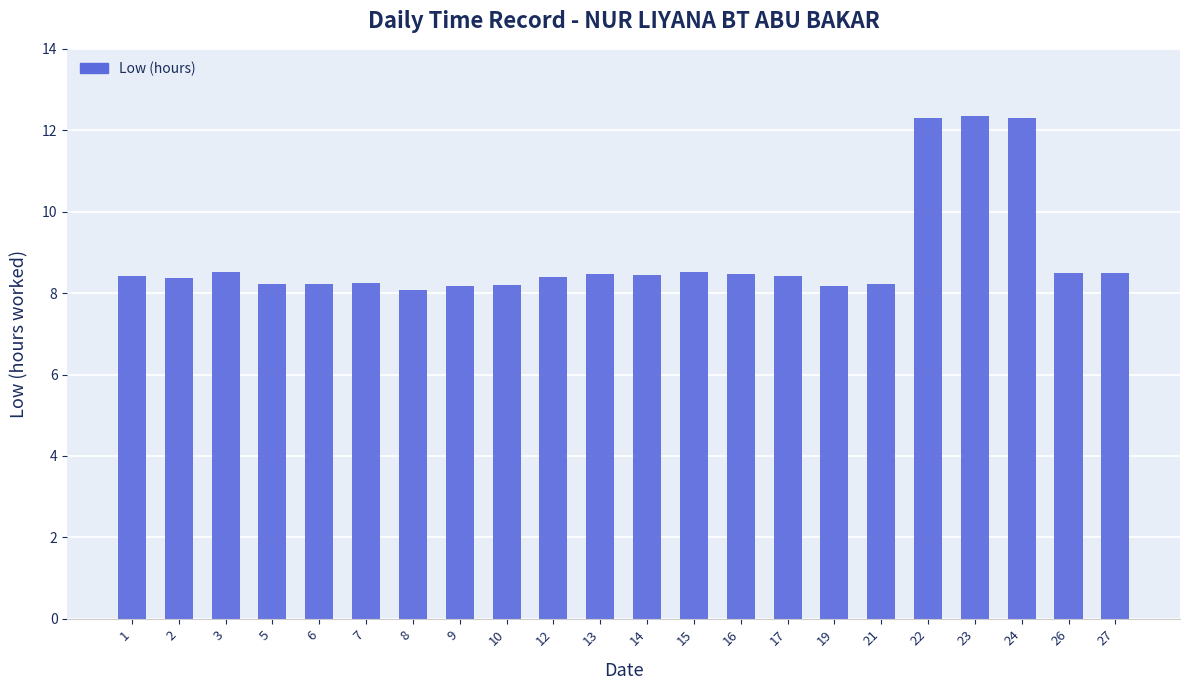

The value at 16 is 8.5. True or false?

True